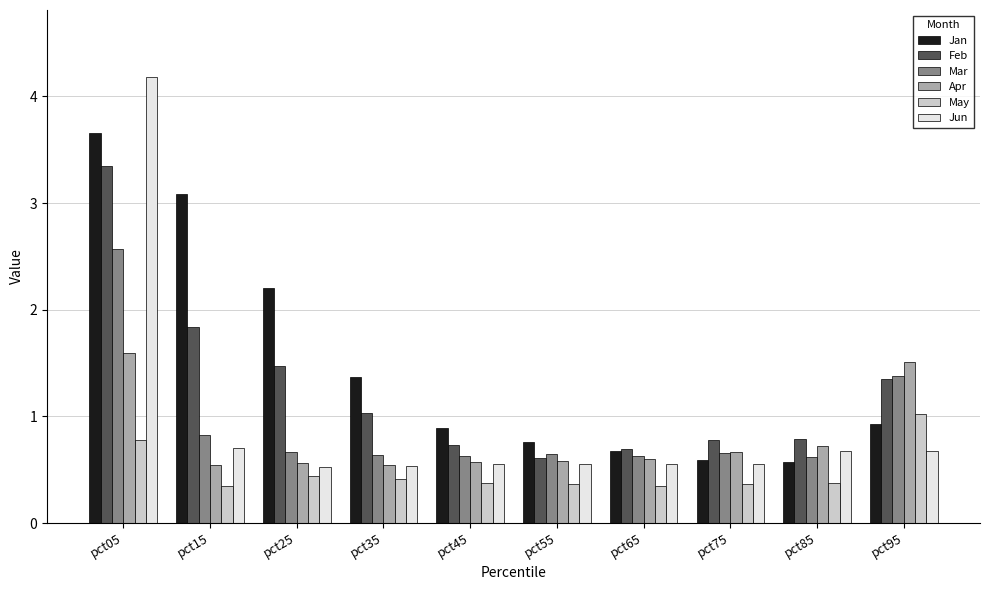

How many bars are there in each group?

6